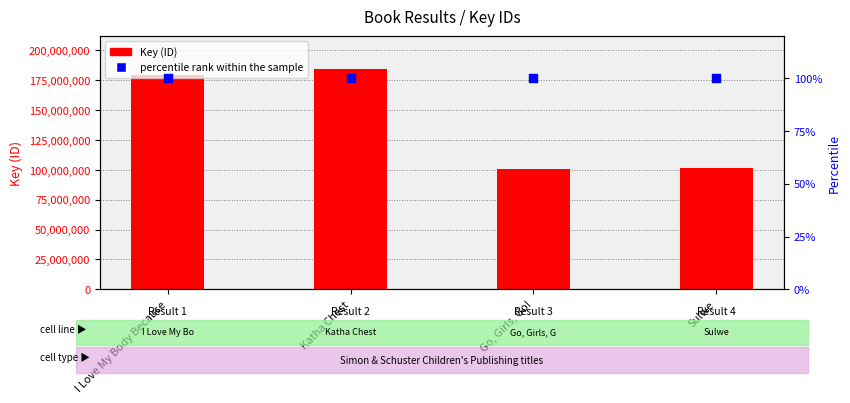

Which series has the largest total across all categories?

Key (ID)